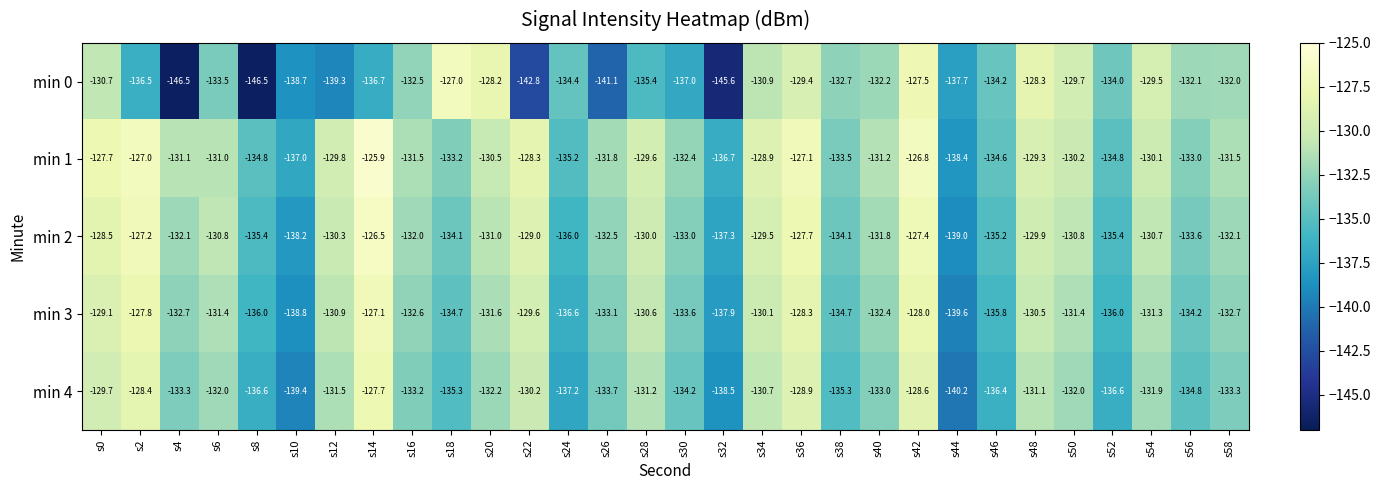

What is the total value across all series at s18?

-664.3